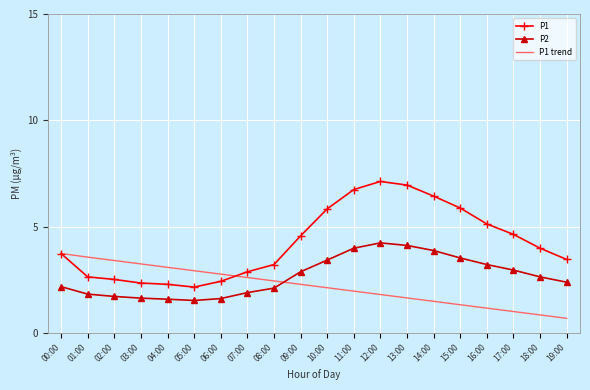

What is the highest value of the P1 trend series?

3.7